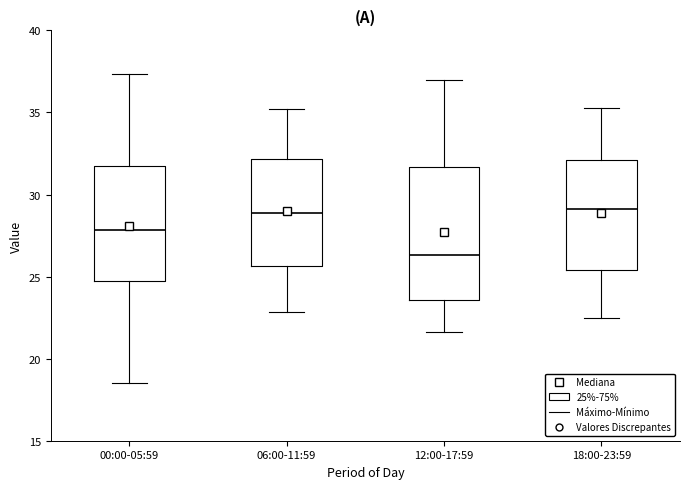

Which box's median line is the lowest?

12:00-17:59